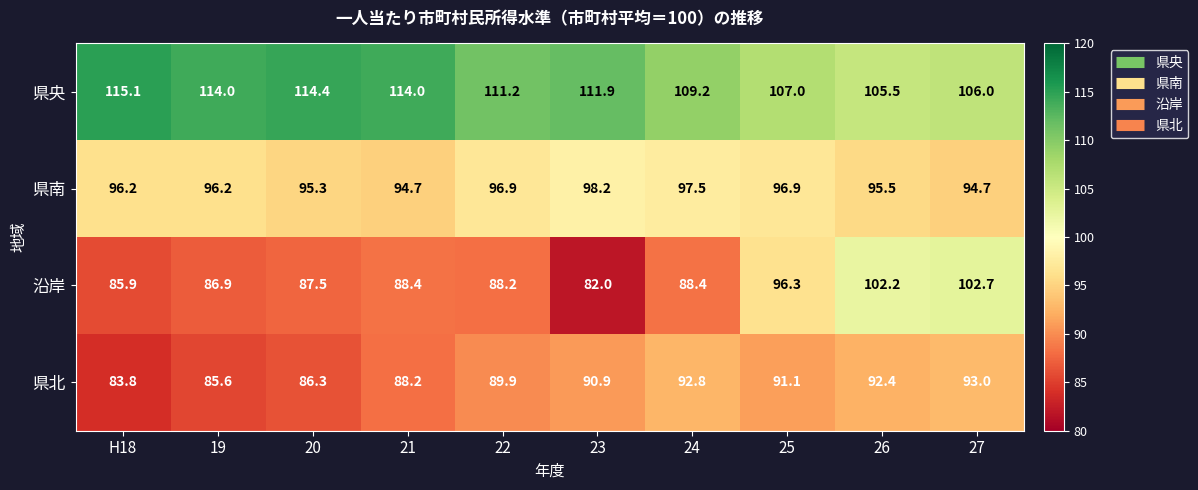

Which series has the largest range (max minus min)?

沿岸